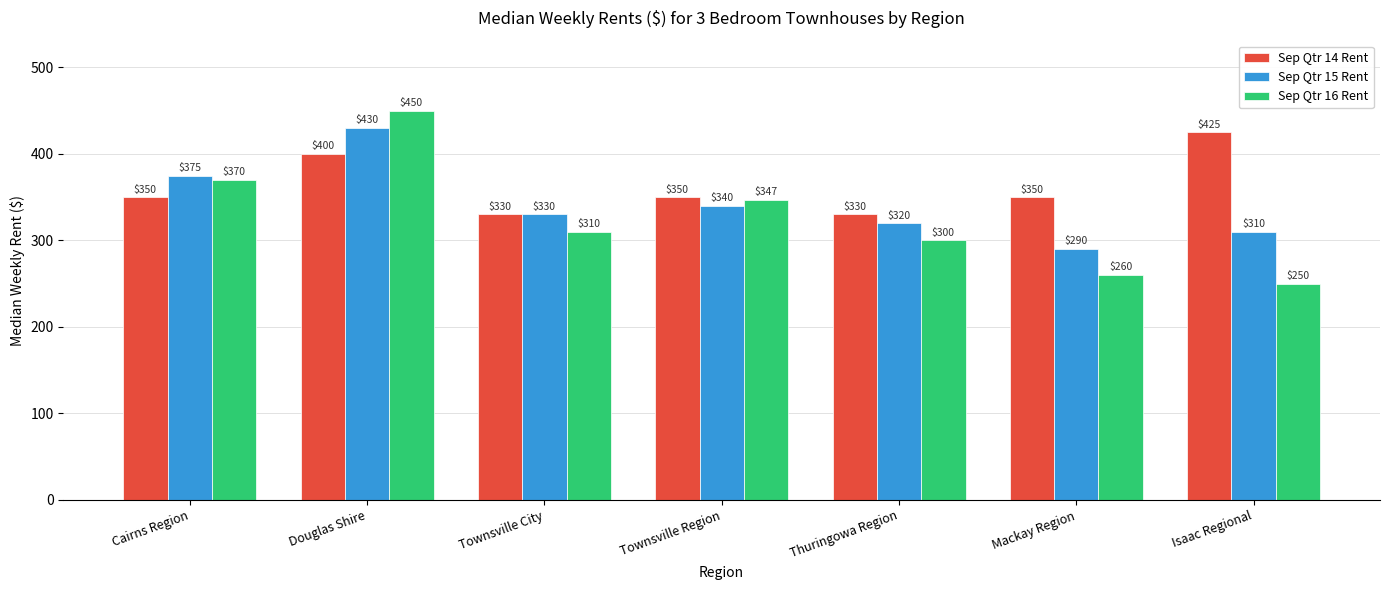

Reading left to right, transcribe all the data shown in this chart.

Sep Qtr 14 Rent: Cairns Region=350	Douglas Shire=400	Townsville City=330	Townsville Region=350	Thuringowa Region=330	Mackay Region=350	Isaac Regional=425
Sep Qtr 15 Rent: Cairns Region=375	Douglas Shire=430	Townsville City=330	Townsville Region=340	Thuringowa Region=320	Mackay Region=290	Isaac Regional=310
Sep Qtr 16 Rent: Cairns Region=370	Douglas Shire=450	Townsville City=310	Townsville Region=347	Thuringowa Region=300	Mackay Region=260	Isaac Regional=250